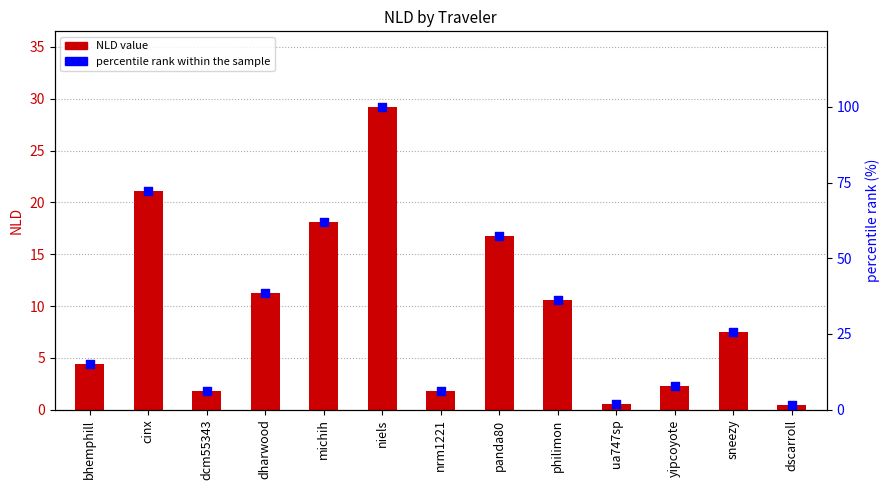

At which category is the sum across all series the highest?

niels